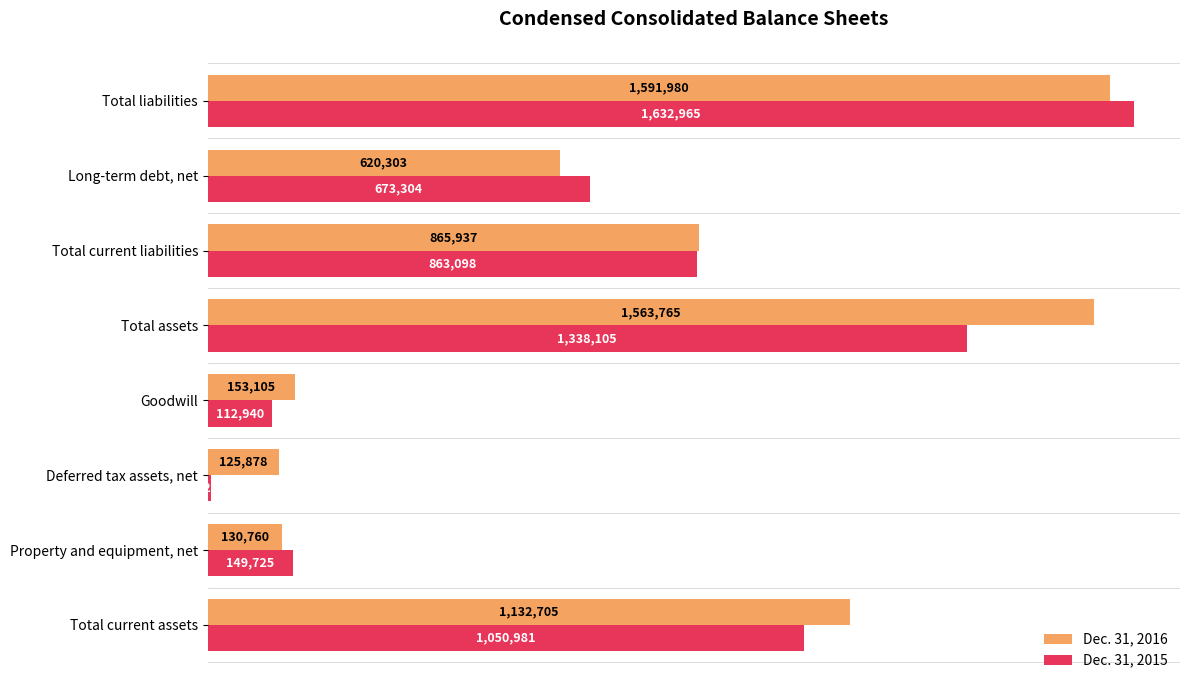

Which series has the largest range (max minus min)?

Dec. 31, 2015